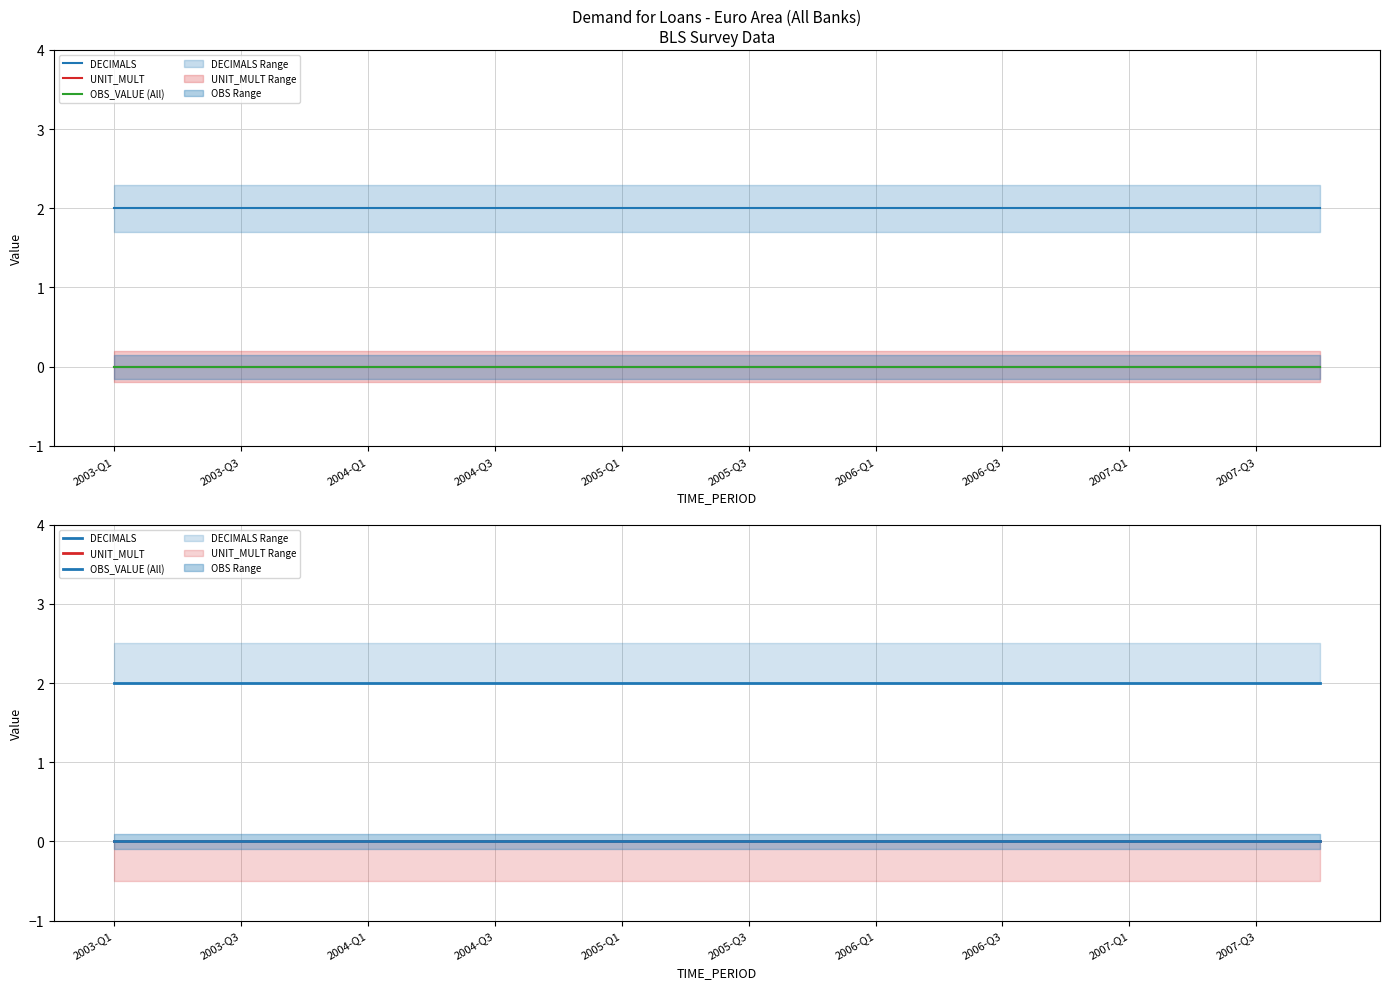

True or false: UNIT_MULT and OBS_VALUE (All) intersect in this chart.

False